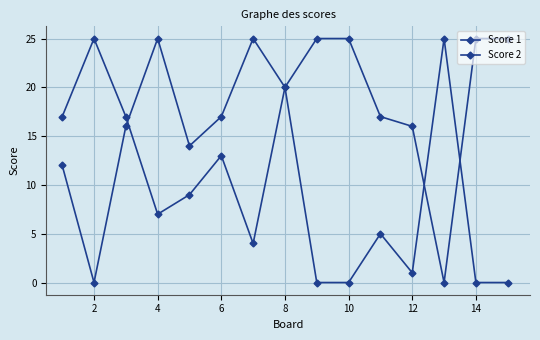

How many values in the Score 2 series are below 12?

7